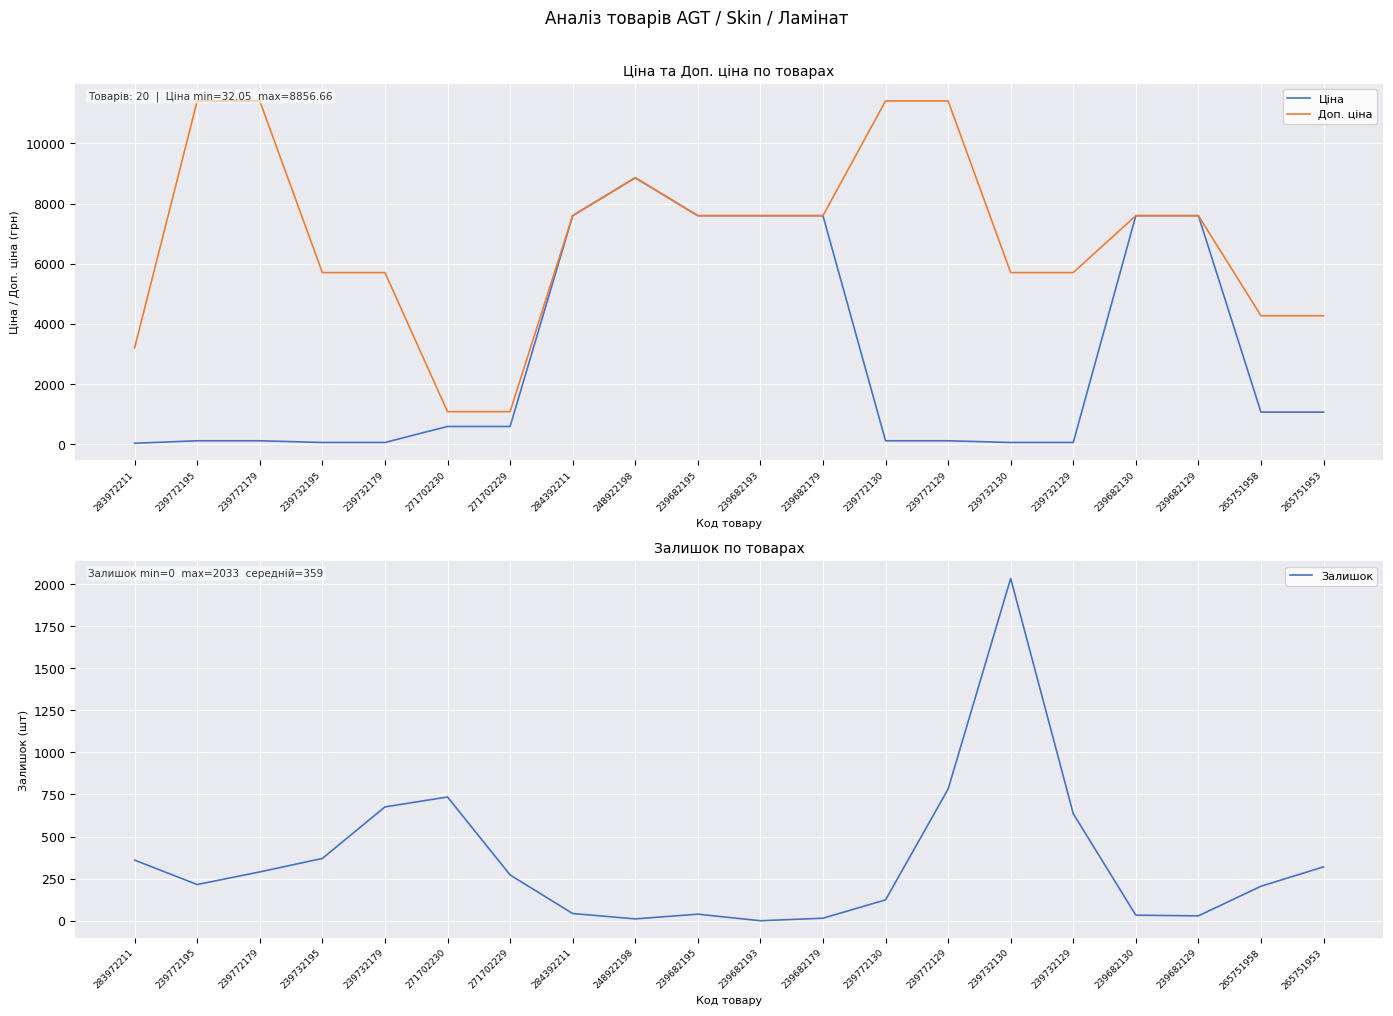

Does the chart display data point markers on the line(s)?

No